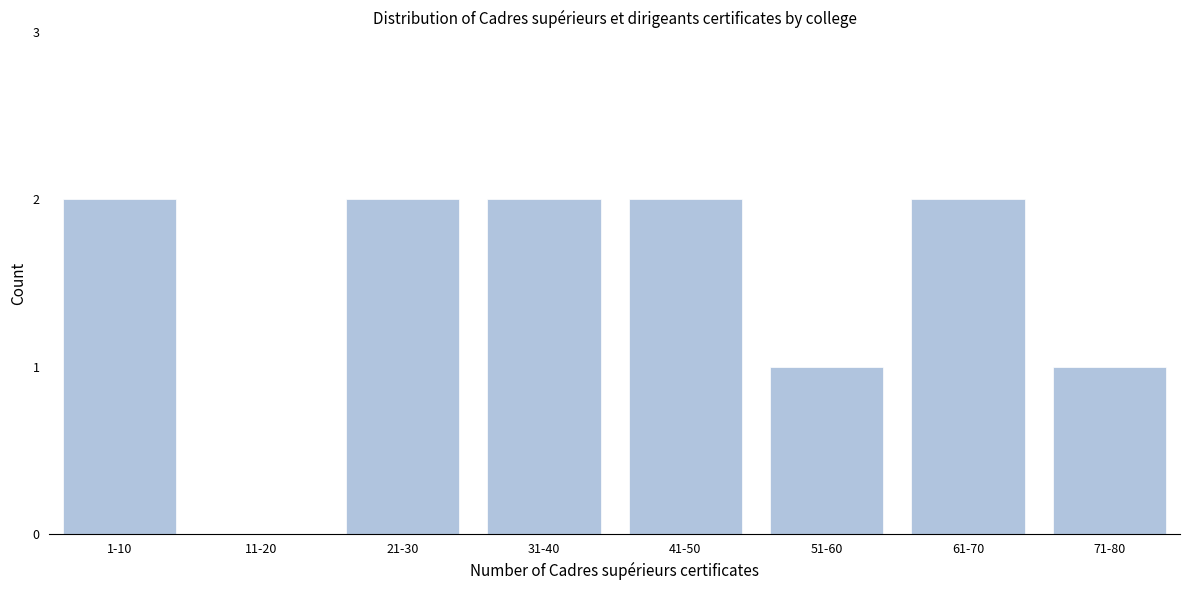

Reading left to right, transcribe all the data shown in this chart.

1-10=2	11-20=0	21-30=2	31-40=2	41-50=2	51-60=1	61-70=2	71-80=1